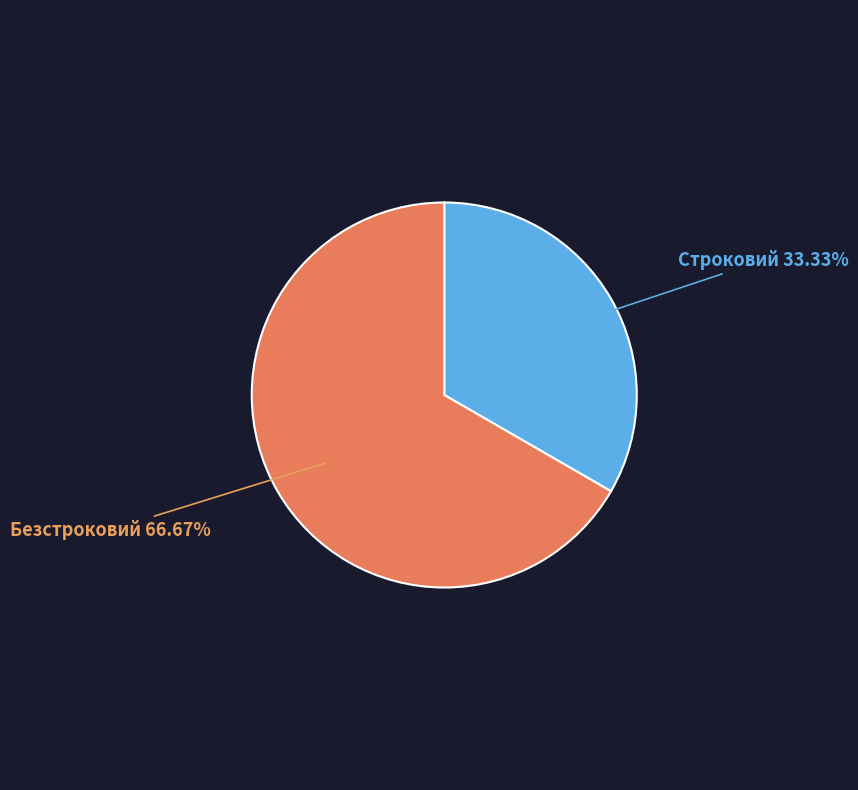

What portion of the pie excludes Строковий?

66.7%